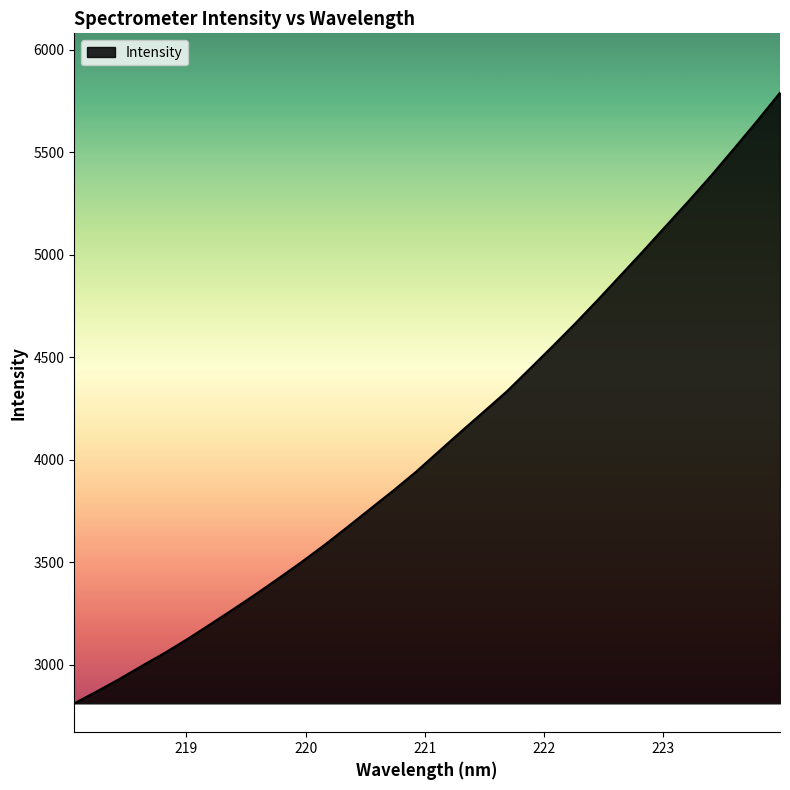

What is the minimum value shown in the chart?

2812.5